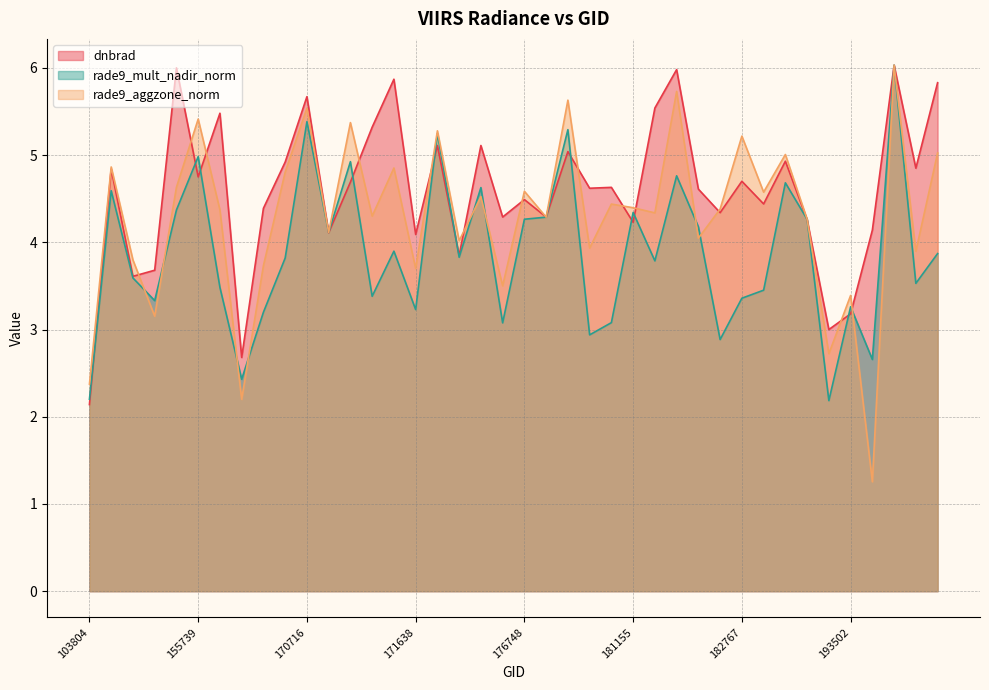

What is the difference between the second highest and minimum values in the rade9_mult_nadir_norm series?

3.2